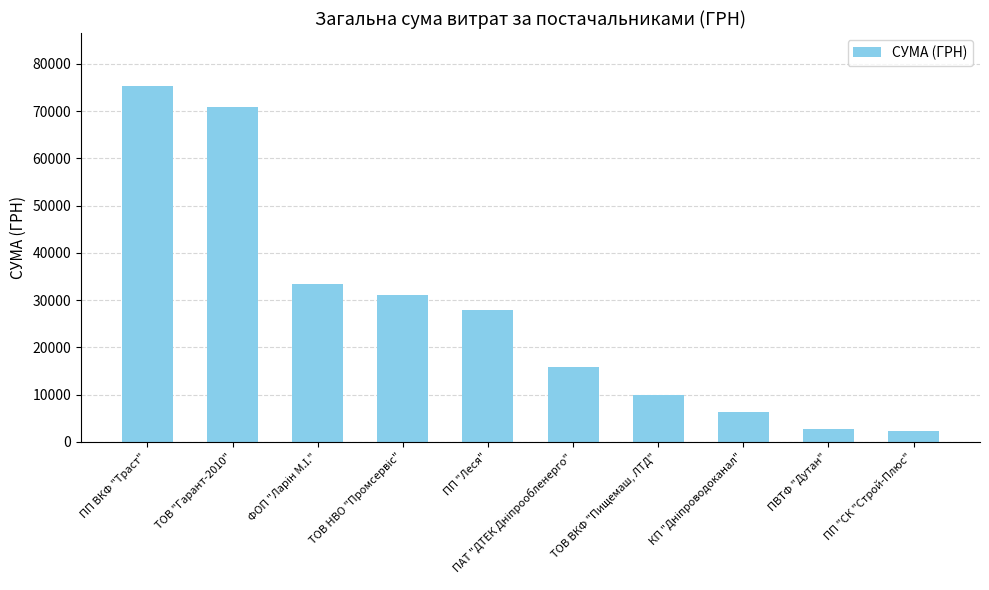

Does the chart contain any negative values?

No